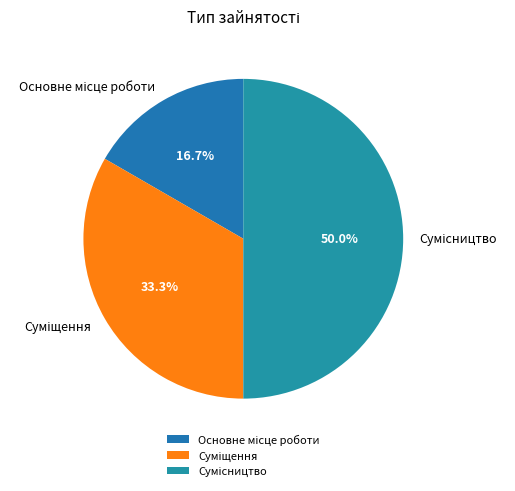

Does Сумісництво account for over 50% of the chart?

No